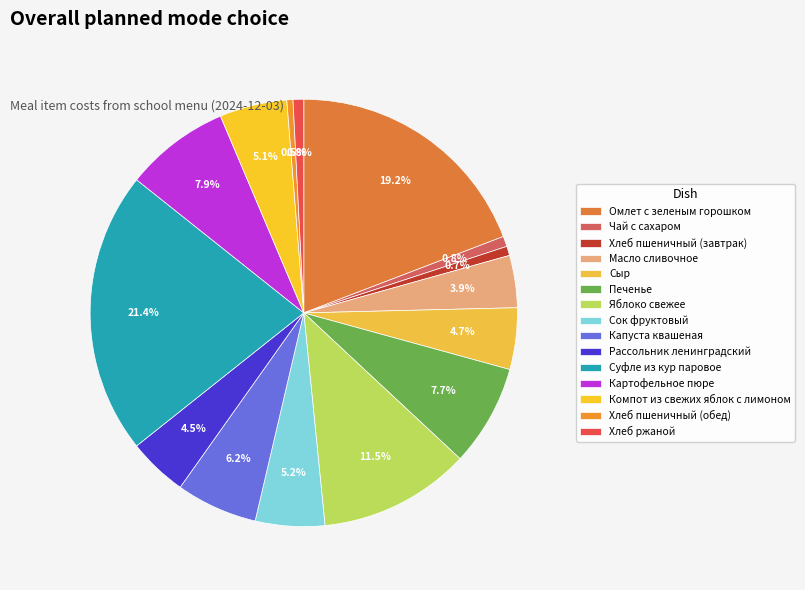

Is it true that Капуста квашеная is 6% of the pie?

True